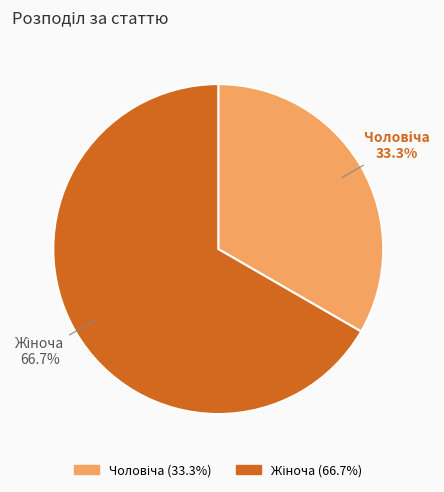

Does any single category account for the majority?

Yes